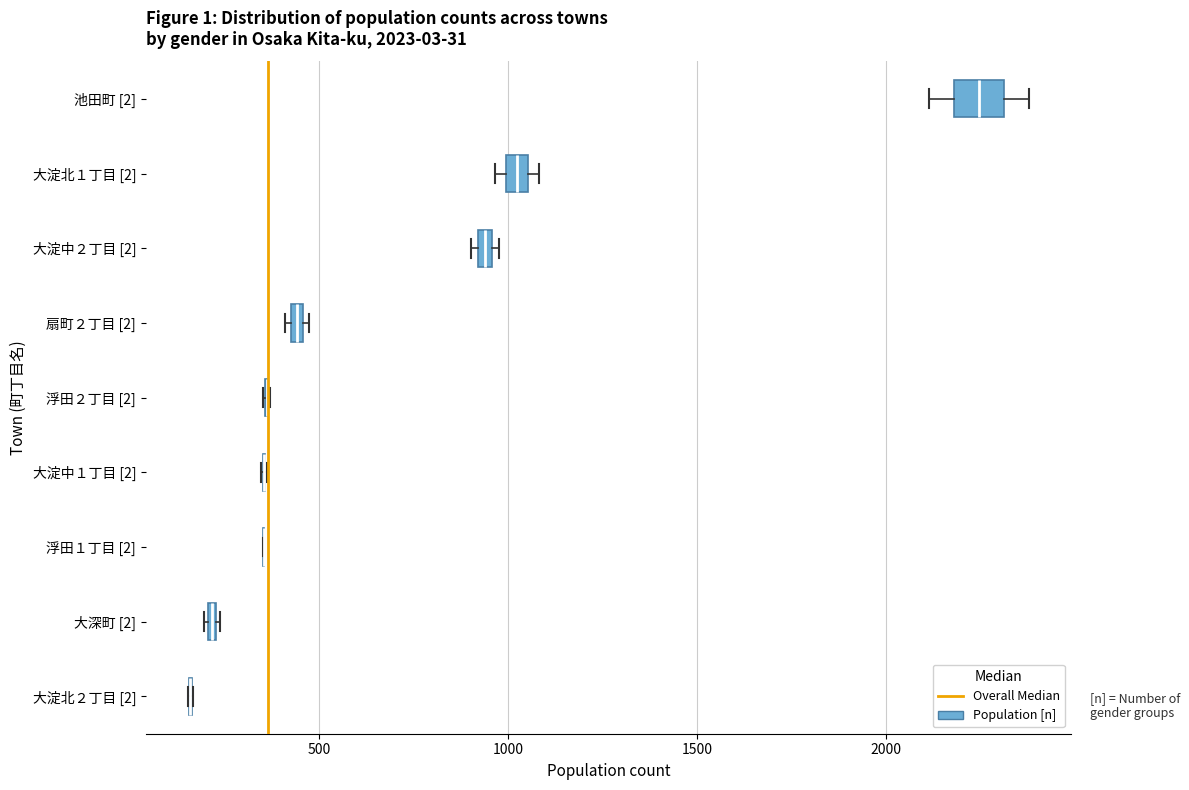

Which box is the widest, from its left edge to its right edge?

池田町 [2]